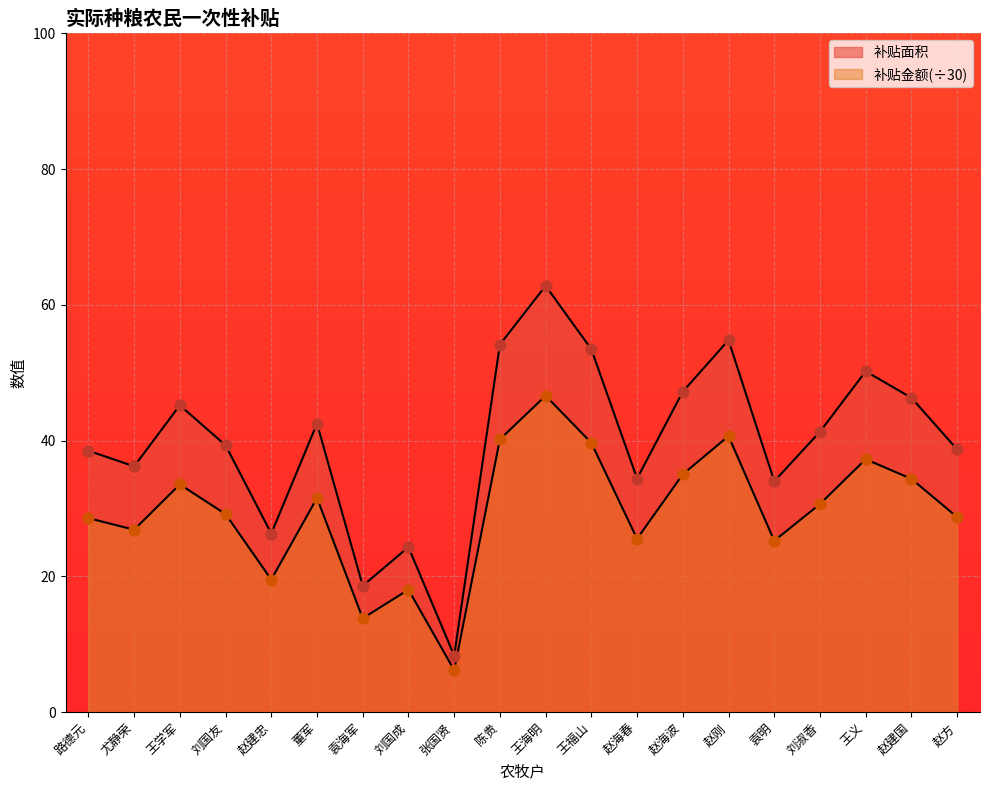

At which category is the sum across all series the highest?

王海明